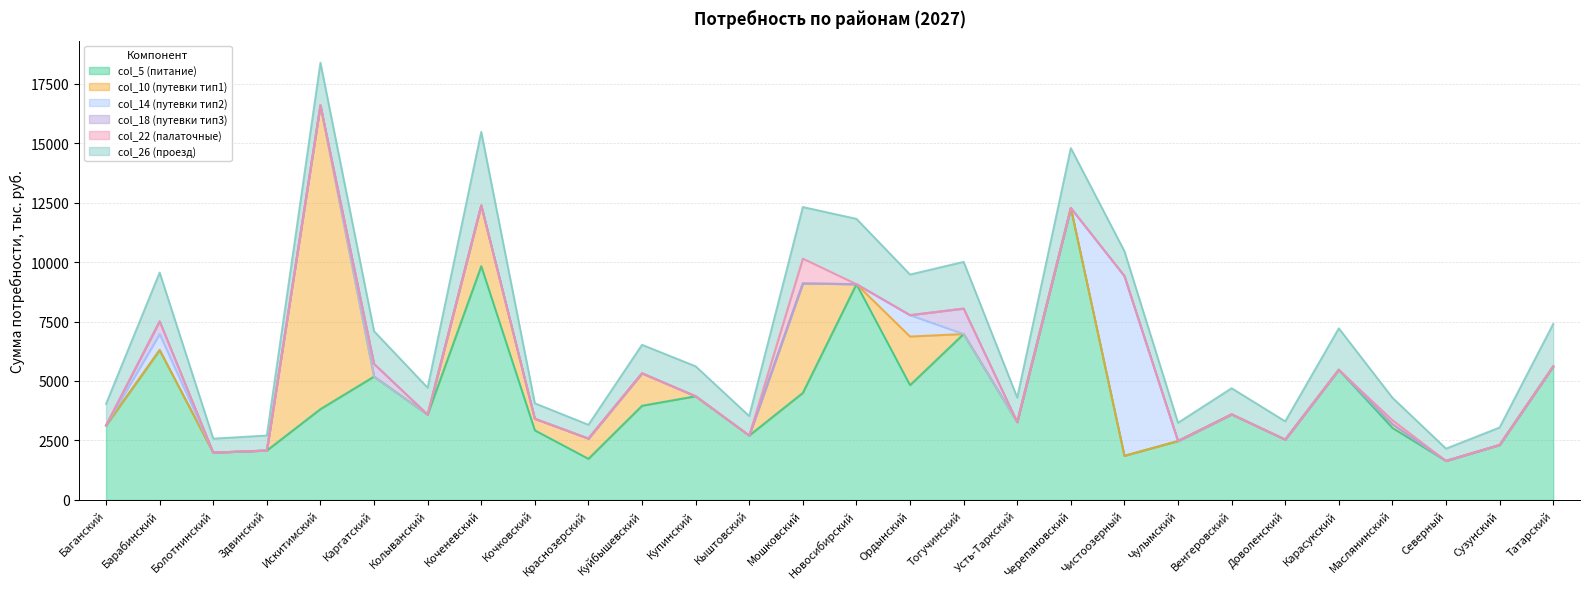

The col_18 (путевки тип3) series shows 394.0 at Кыштовский. True or false?

False